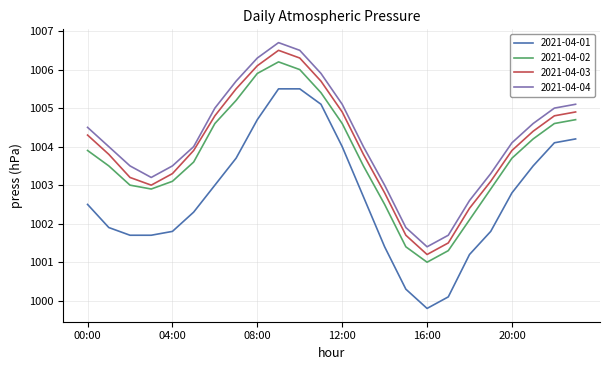

What is the greatest value displayed?

1006.7